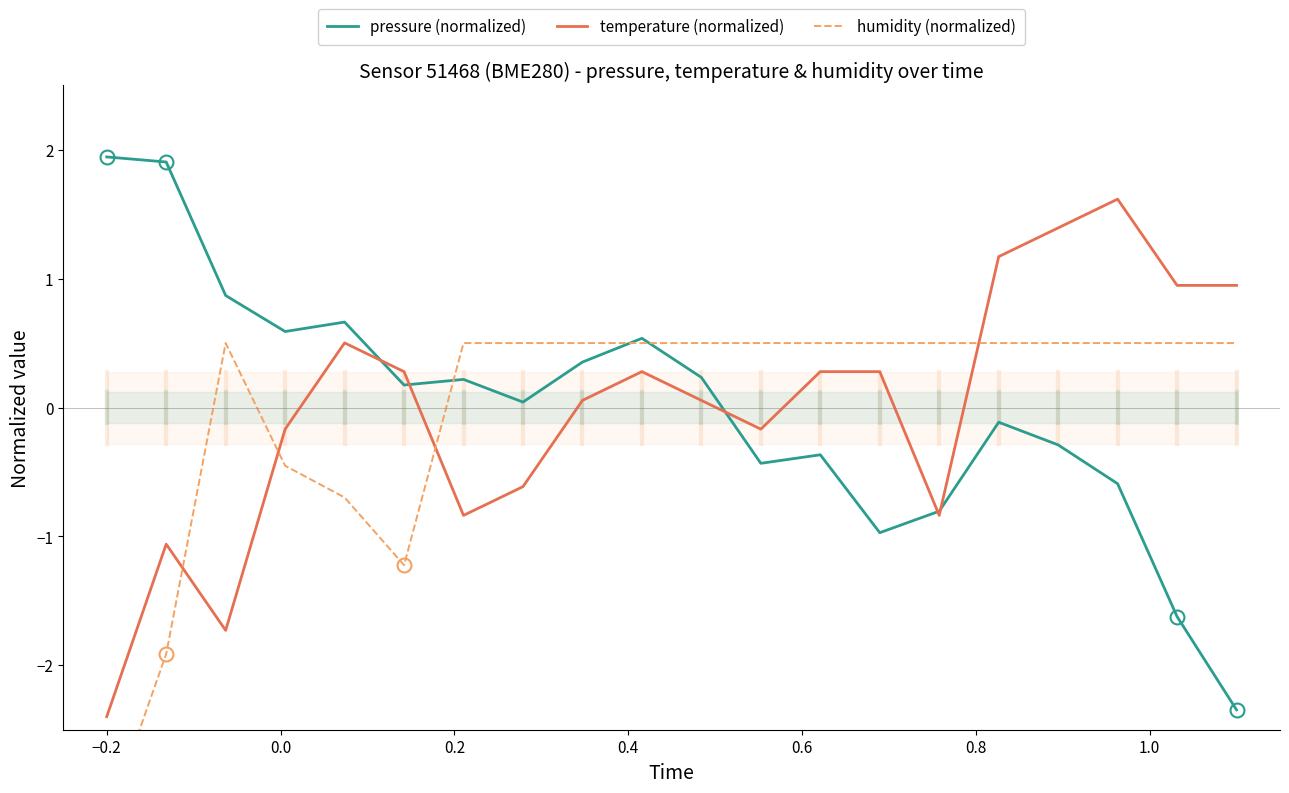

What is the highest value of the temperature (normalized) series?

1.6